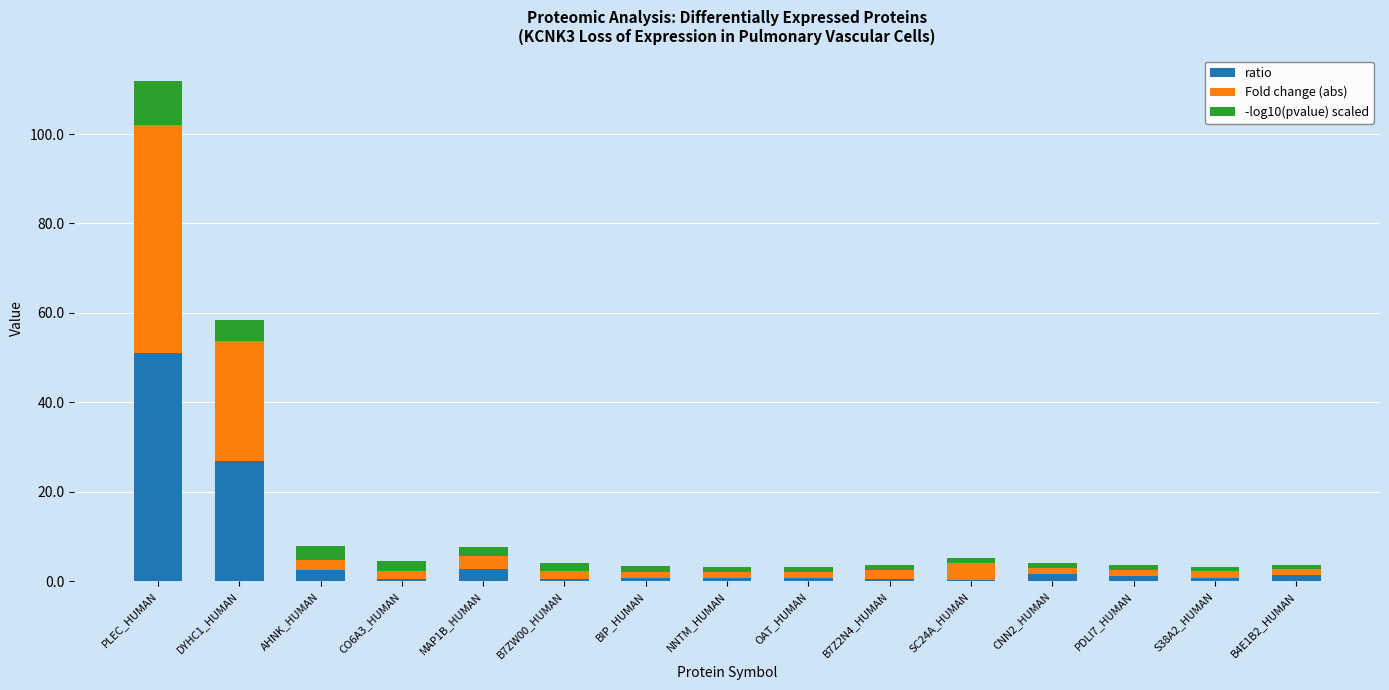

What is the maximum value for ratio?

51.0